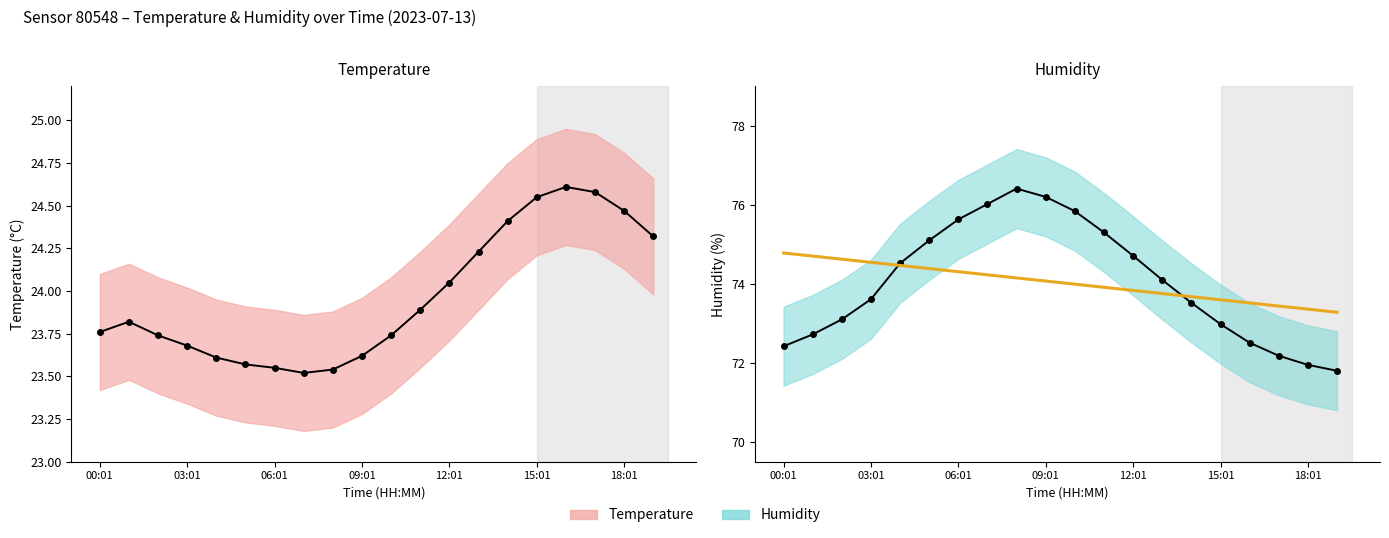

What is the total value across all series at 16?

170.6